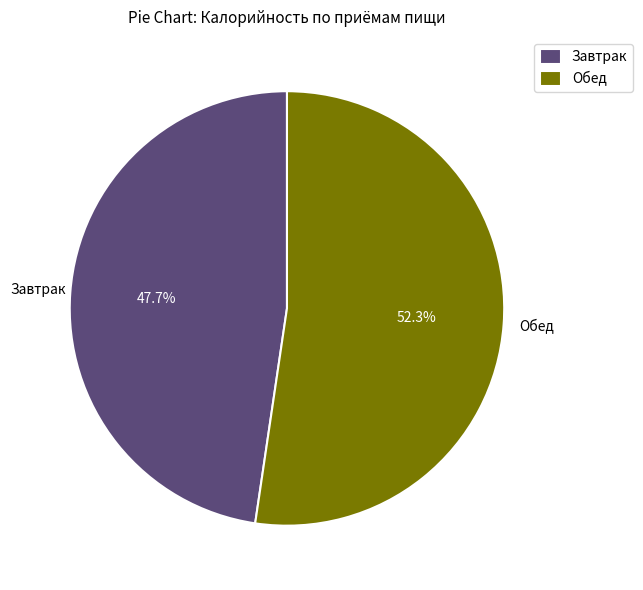

Which category accounts for the majority?

Обед